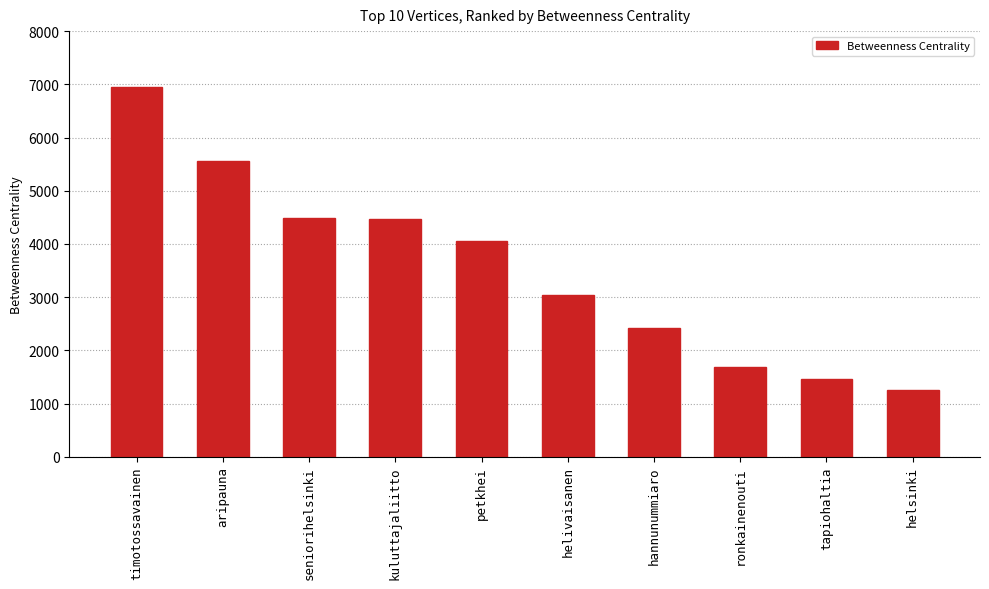

True or false: the data shows 5553.7 at aripauna.

True